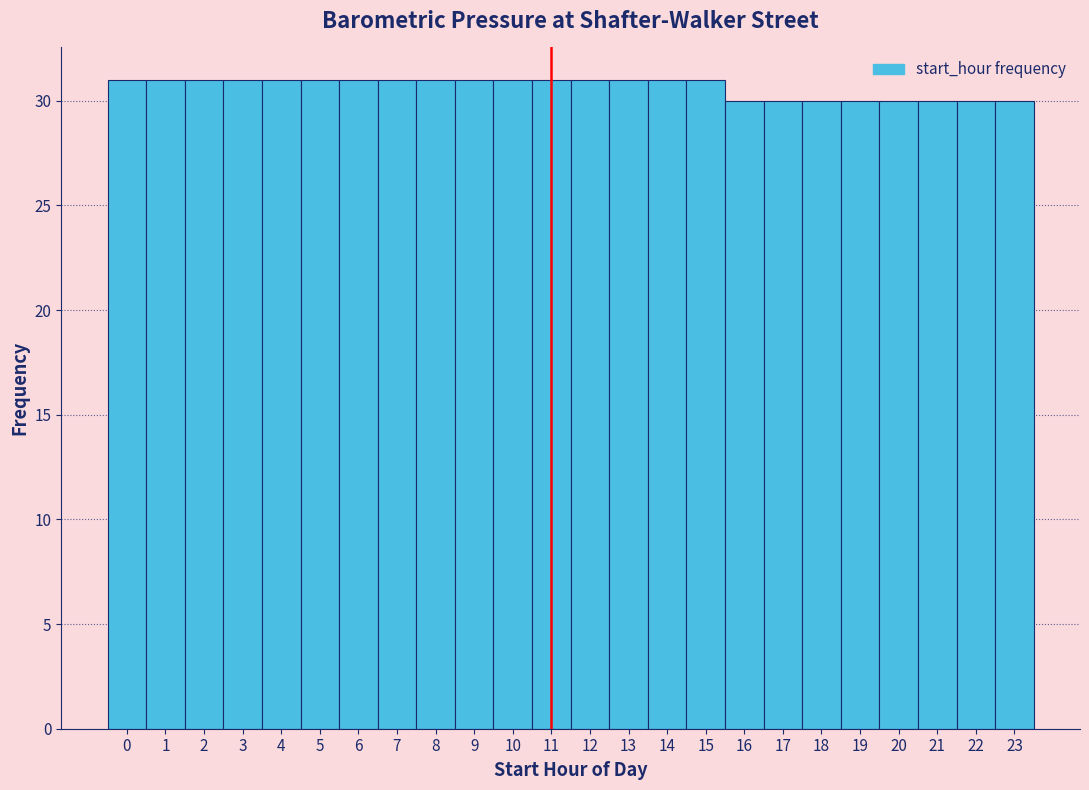

Reading left to right, list every bar in this chart as the range it spans on the x-axis followed by its height. The values are not printed on the chart, so give them approximately, as read against the axis.

-0.5 to 0.5: 31
0.5 to 1.5: 31
1.5 to 2.5: 31
2.5 to 3.5: 31
3.5 to 4.5: 31
4.5 to 5.5: 31
5.5 to 6.5: 31
6.5 to 7.5: 31
7.5 to 8.5: 31
8.5 to 9.5: 31
9.5 to 10.5: 31
10.5 to 11.5: 31
11.5 to 12.5: 31
12.5 to 13.5: 31
13.5 to 14.5: 31
14.5 to 15.5: 31
15.5 to 16.5: 30
16.5 to 17.5: 30
17.5 to 18.5: 30
18.5 to 19.5: 30
19.5 to 20.5: 30
20.5 to 21.5: 30
21.5 to 22.5: 30
22.5 to 23.5: 30